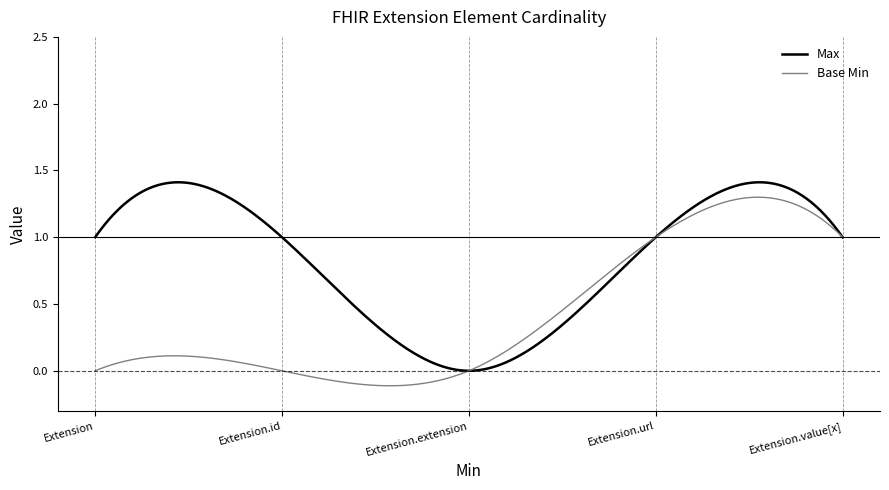

Which series has the largest total across all categories?

Max